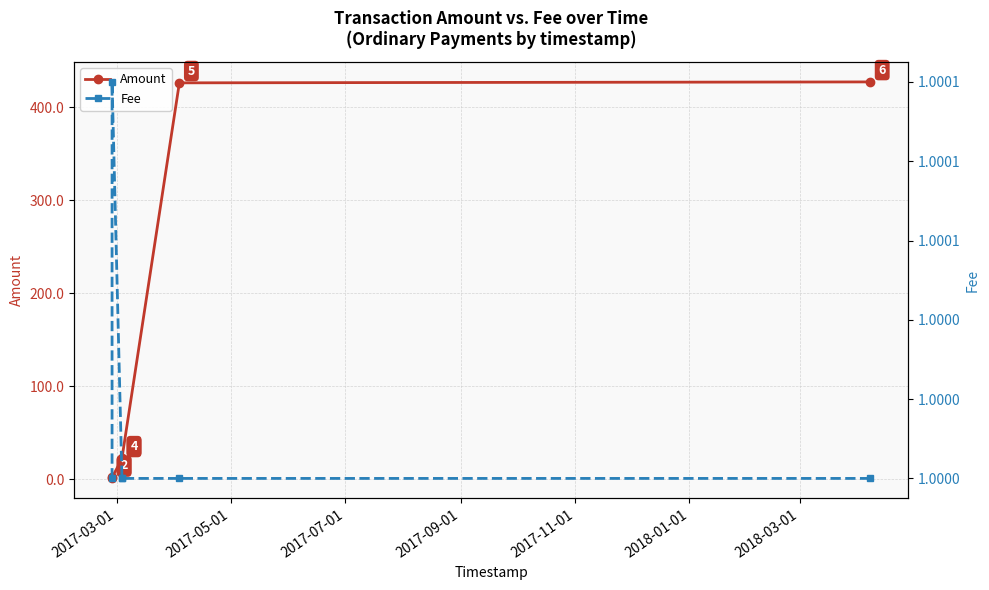

How many data points does each series have?

6